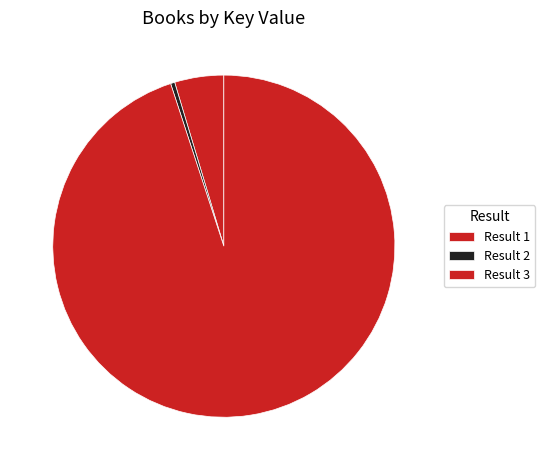

What is the smallest slice in the pie chart?

2